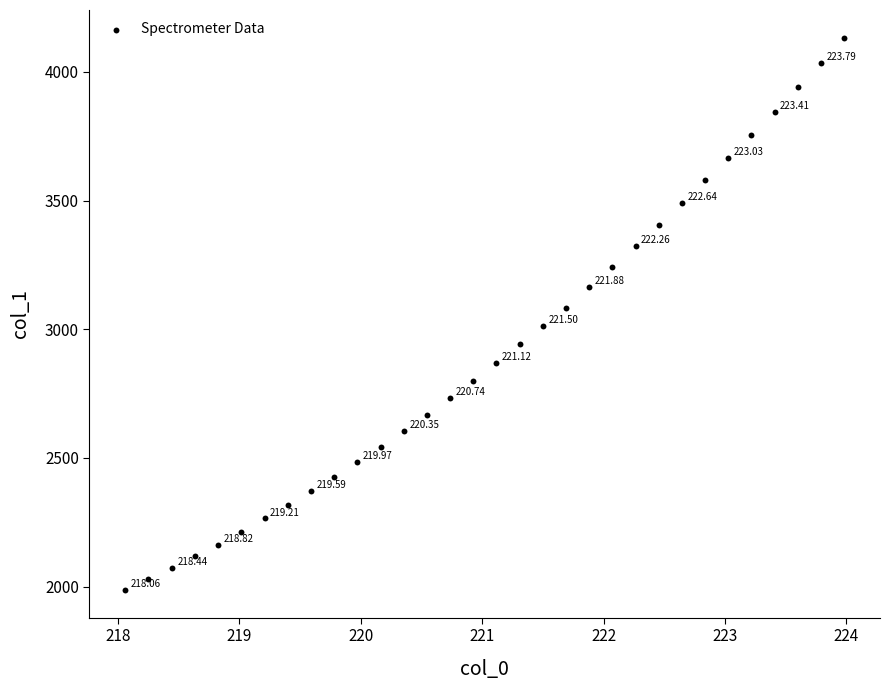

What is the range of X values (max minus min)?

5.9